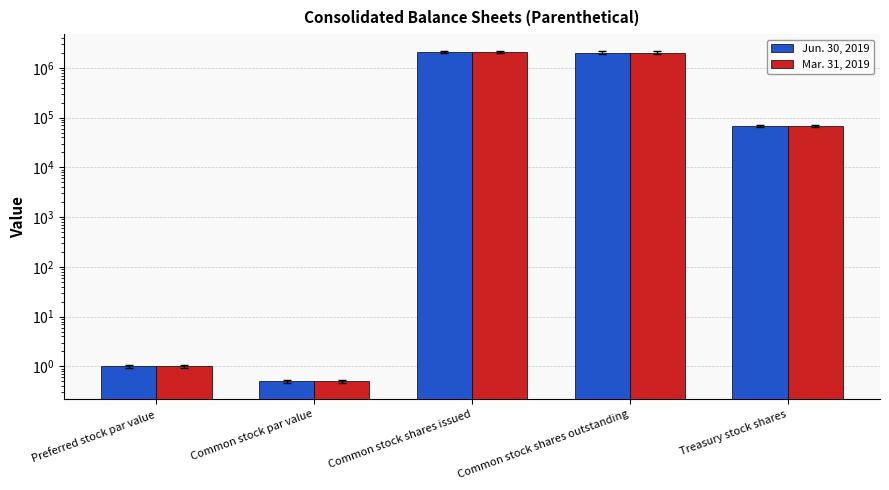

Read the Jun. 30, 2019 value at Common stock shares outstanding.

2040166.0